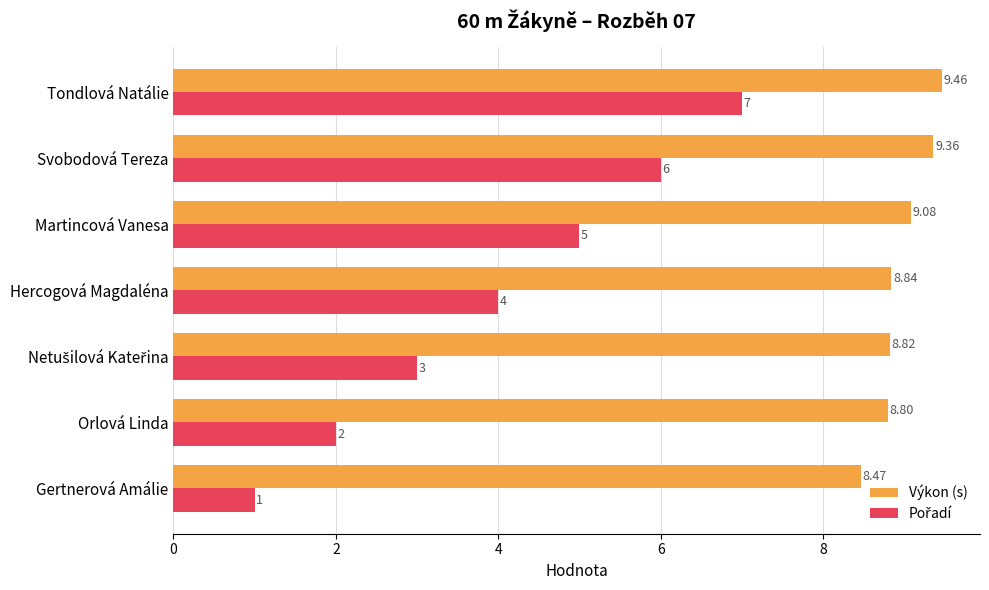

Where is Výkon (s) nearest to the value 8?

Gertnerová Amálie